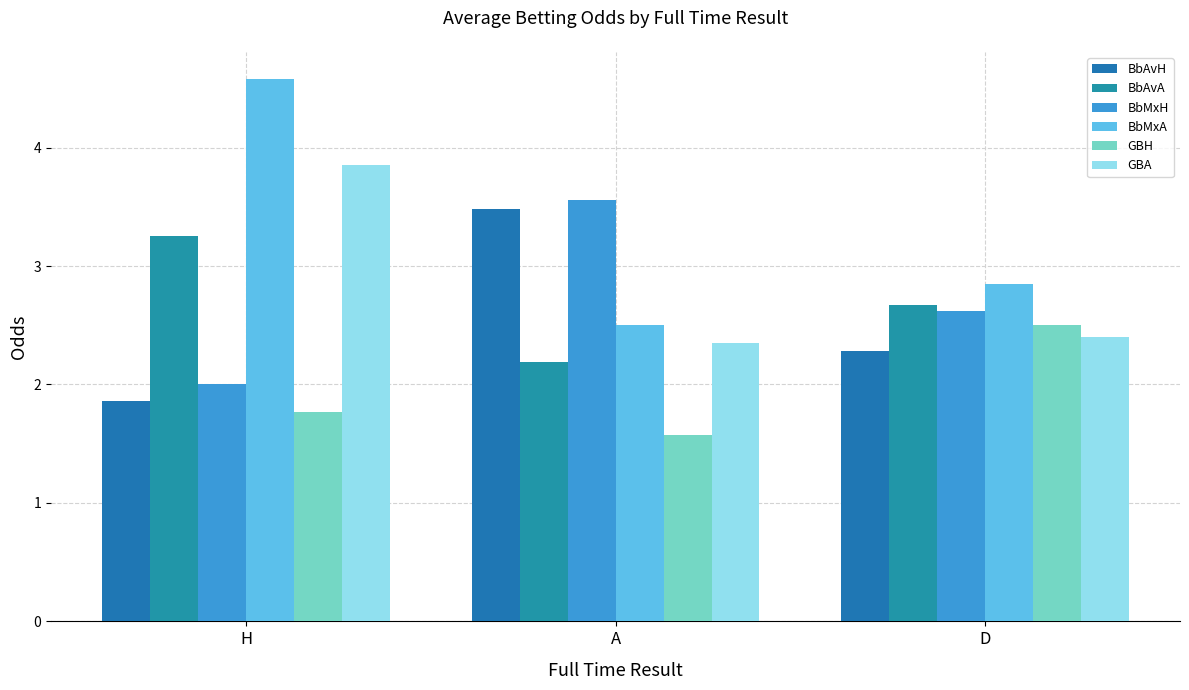

What is the sum of all GBA values?

8.6